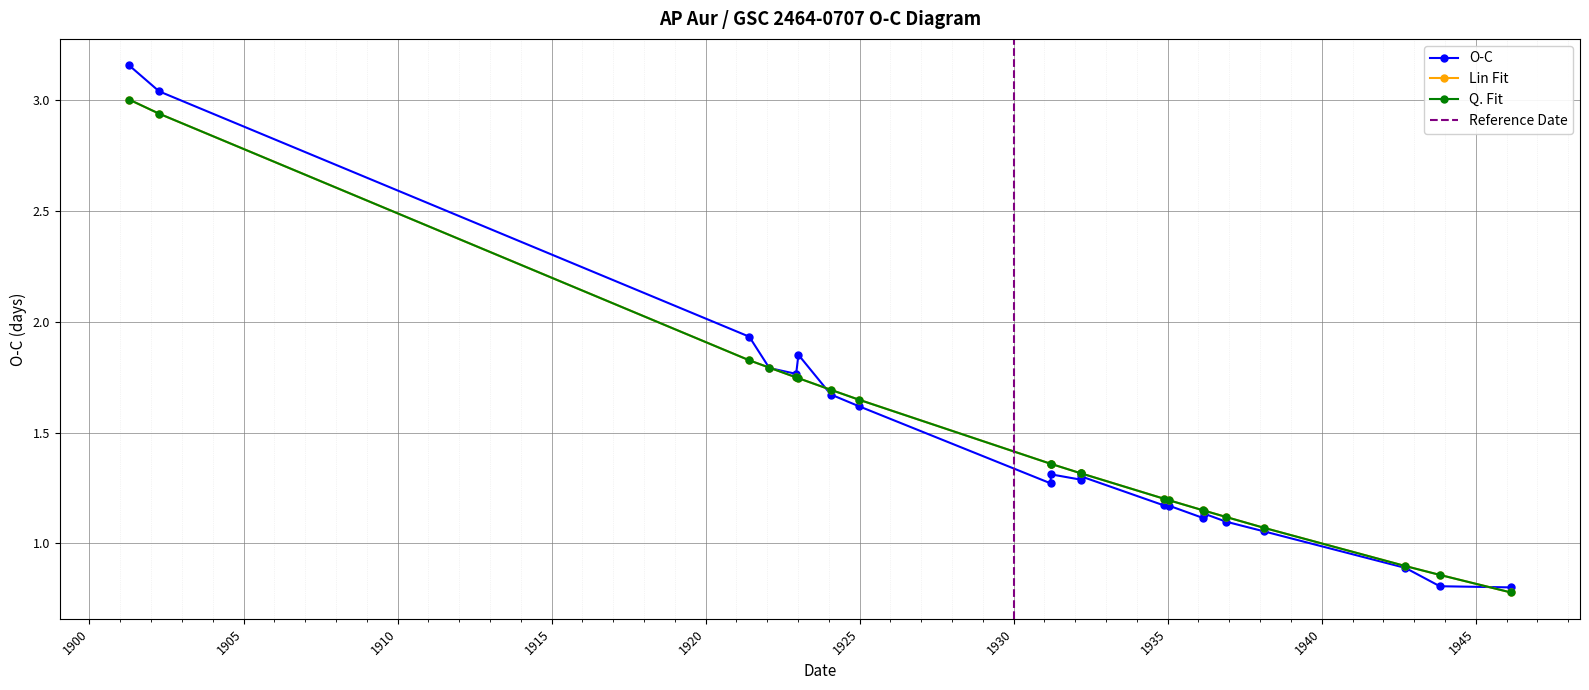

True or false: Q. Fit has a value of 1.1 at 1936-03-10.

True